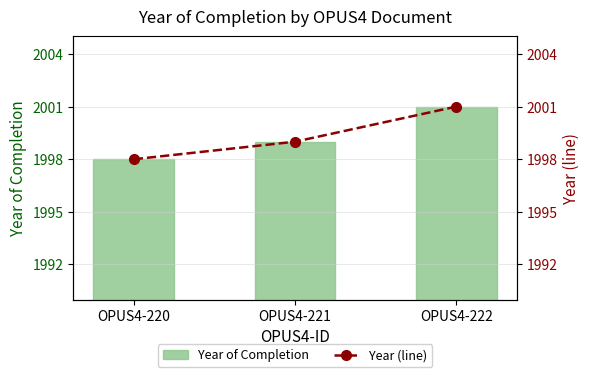

Which category has the highest value in the Year (line) series?

OPUS4-222